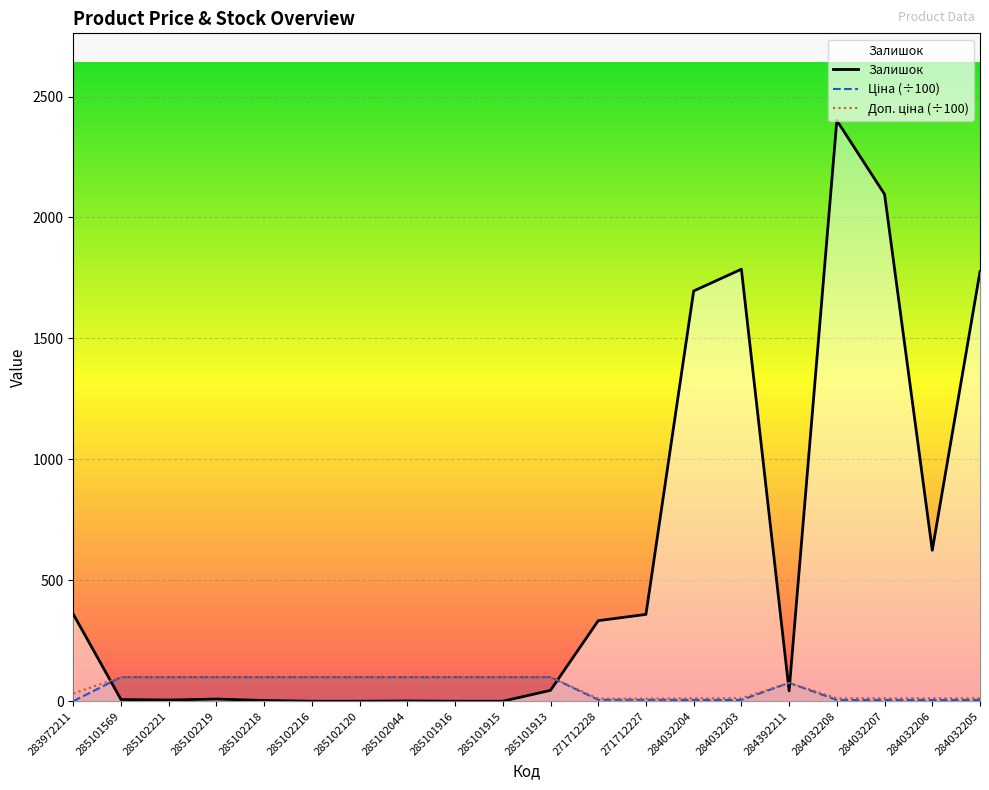

What is the approximate value of Ціна (÷100) at 284032206?

5.4